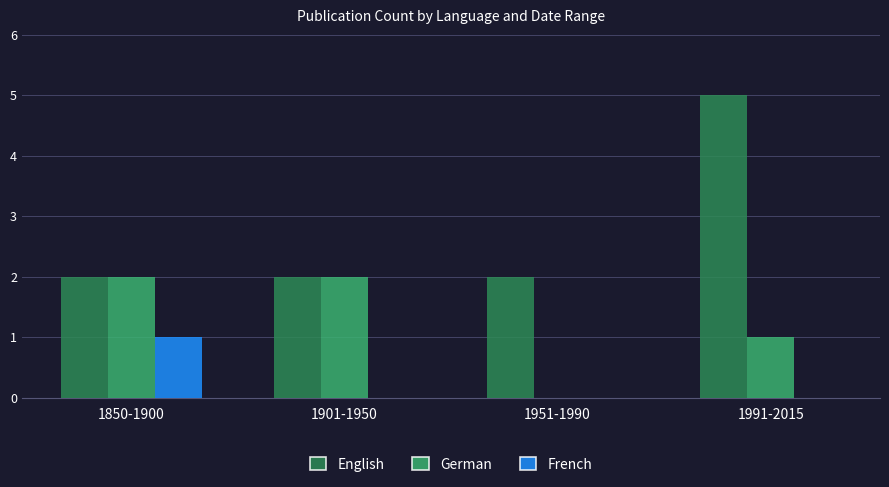

What is the sum of all English values?

11